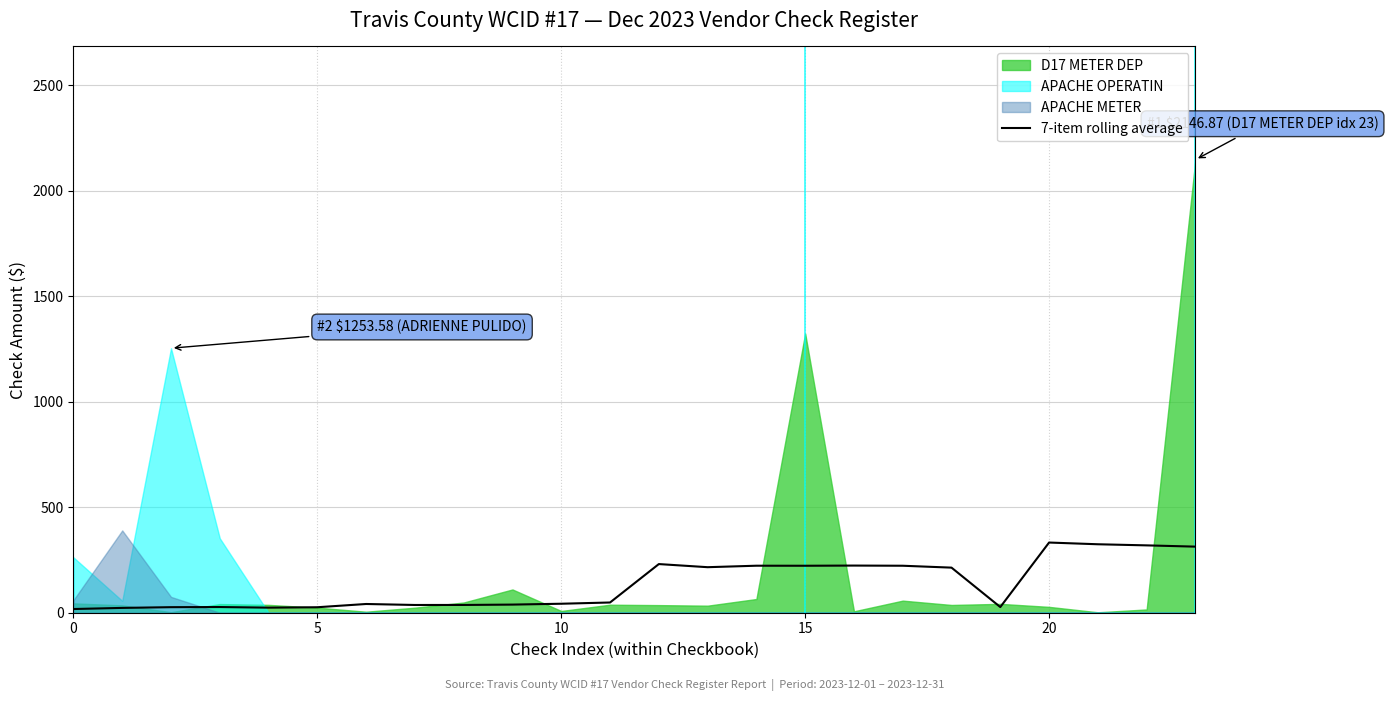

What is the difference between the maximum and minimum values?

315.1